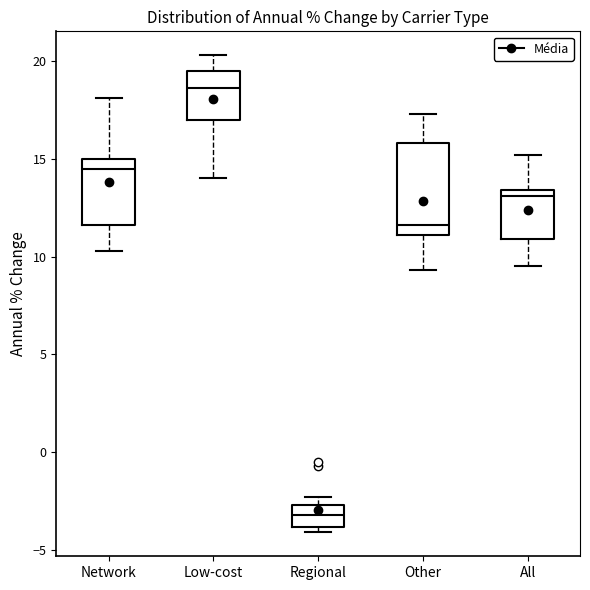

Reading left to right, read every box against the y-axis: the position of its median line, the range the box covers, and the ends of its whiskers. The values are not printed on the chart, so give them approximately, as read against the axis.

Network: median 14.5, box 11.5 to 15.0, whiskers 10.5 to 18.0
Low-cost: median 18.5, box 17.0 to 19.5, whiskers 14.0 to 20.5
Regional: median -3.0, box -4.0 to -2.5, whiskers -4.0 (just below the box's lower edge) to -2.5 (just above the box's upper edge)
Other: median 11.5, box 11.0 to 16.0, whiskers 9.5 to 17.5
All: median 13.0, box 11.0 to 13.5, whiskers 9.5 to 15.0